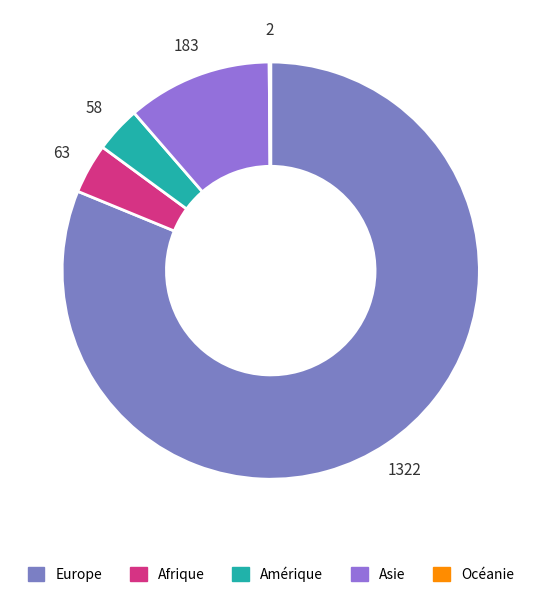

To the nearest percent, what is the difference between the Asie and Europe slice percentages?

70%